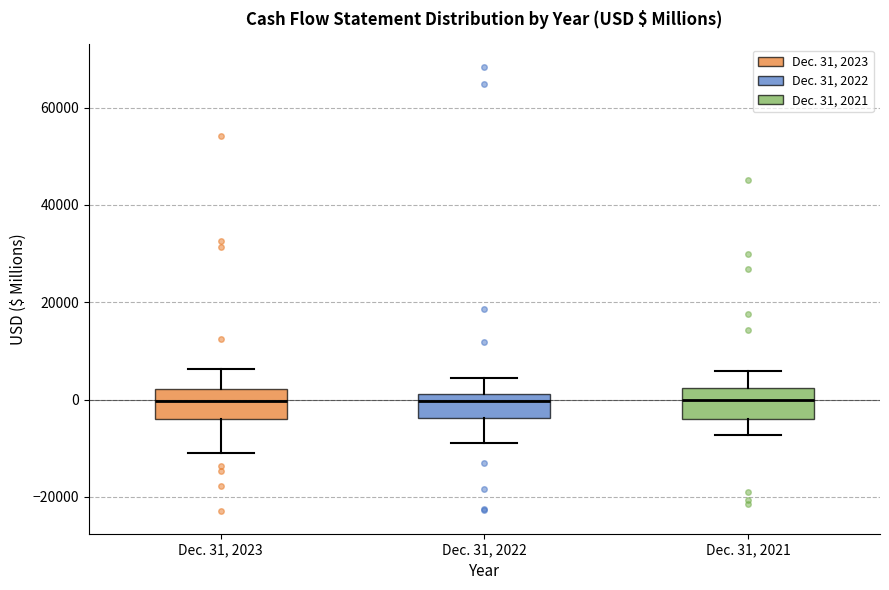

Reading left to right, transcribe this box plot: for each box, give where its median line is, the range the box spans, and where its two whiskers end, as read against the y-axis. The values are not printed on the chart, so give them approximately, as read against the axis.

Dec. 31, 2023: median 0, box -4000 to 2000, whiskers -10000 to 6000
Dec. 31, 2022: median 0, box -4000 to 2000, whiskers -8000 to 4000
Dec. 31, 2021: median 0, box -4000 to 2000, whiskers -8000 to 6000